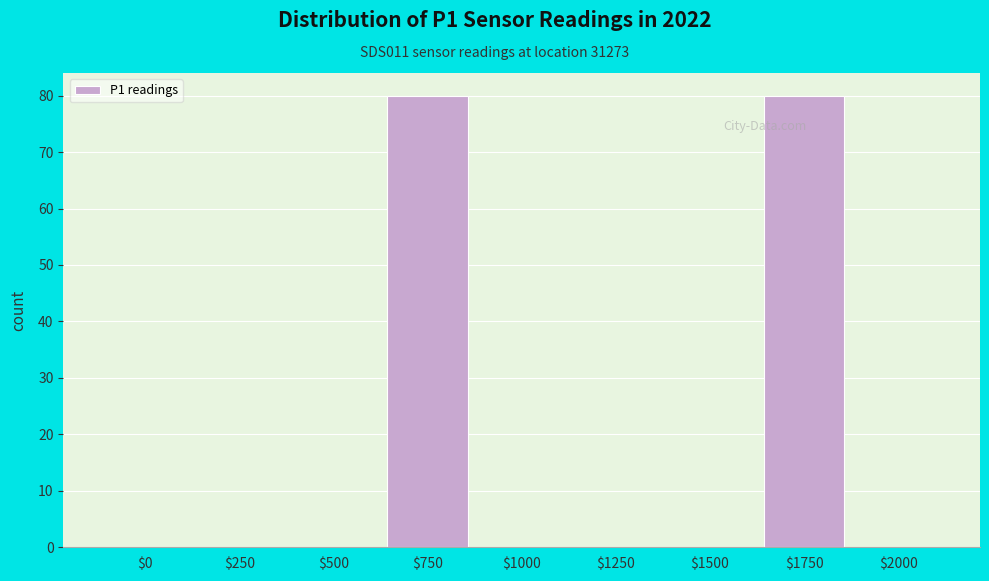

The chart shows a value of -34 at $1000. True or false?

False